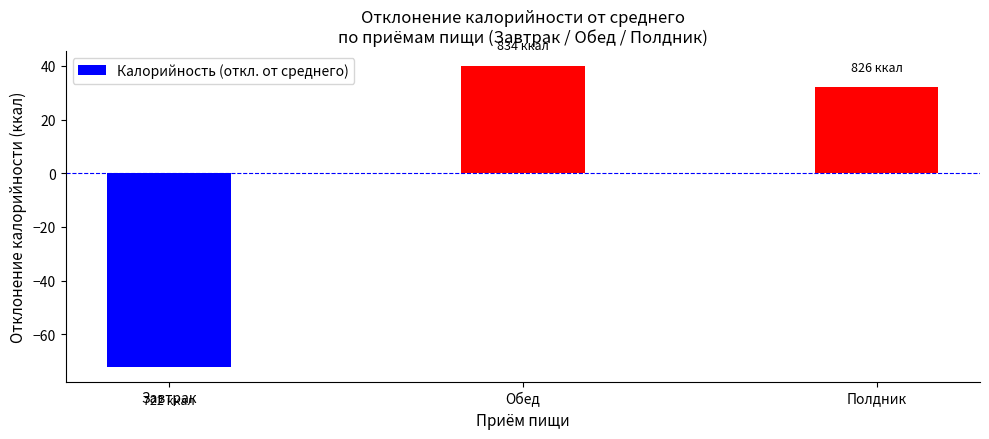

The value at Завтрак is -72. True or false?

True